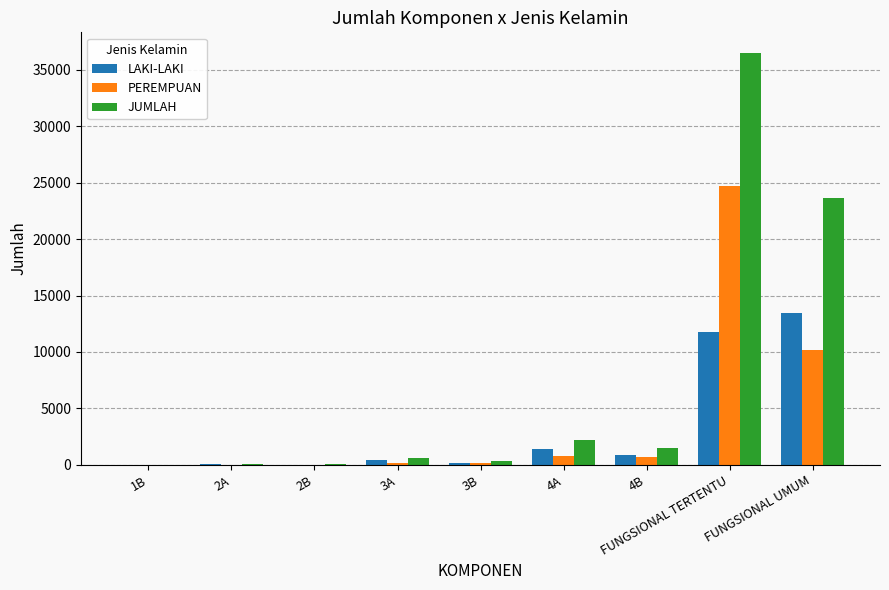

The value of PEREMPUAN at FUNGSIONAL UMUM is 10192. True or false?

True